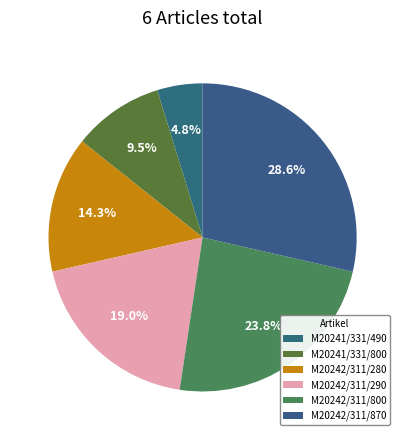

What percentage is the M20242/311/280 slice, to the nearest percent?

14%